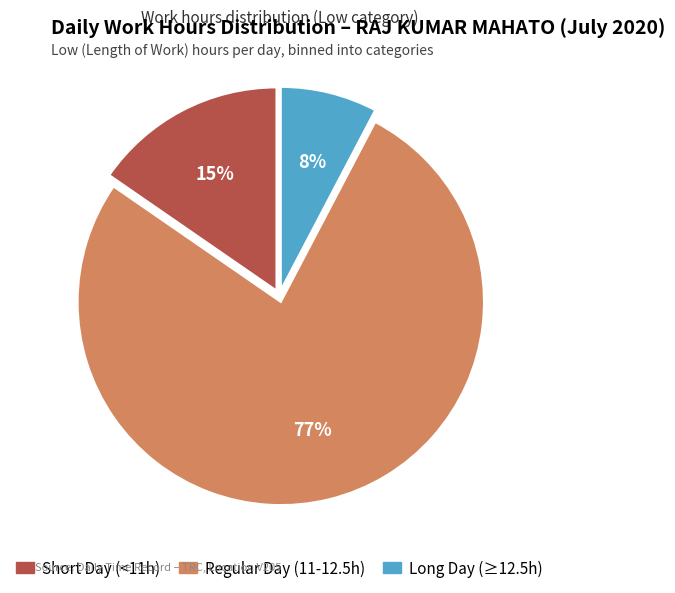

To the nearest percent, what is the average slice percentage?

33%